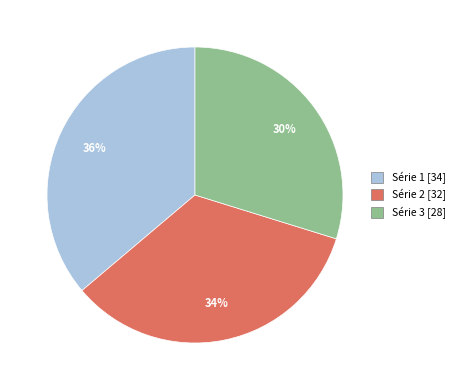

Does any single category account for the majority?

No